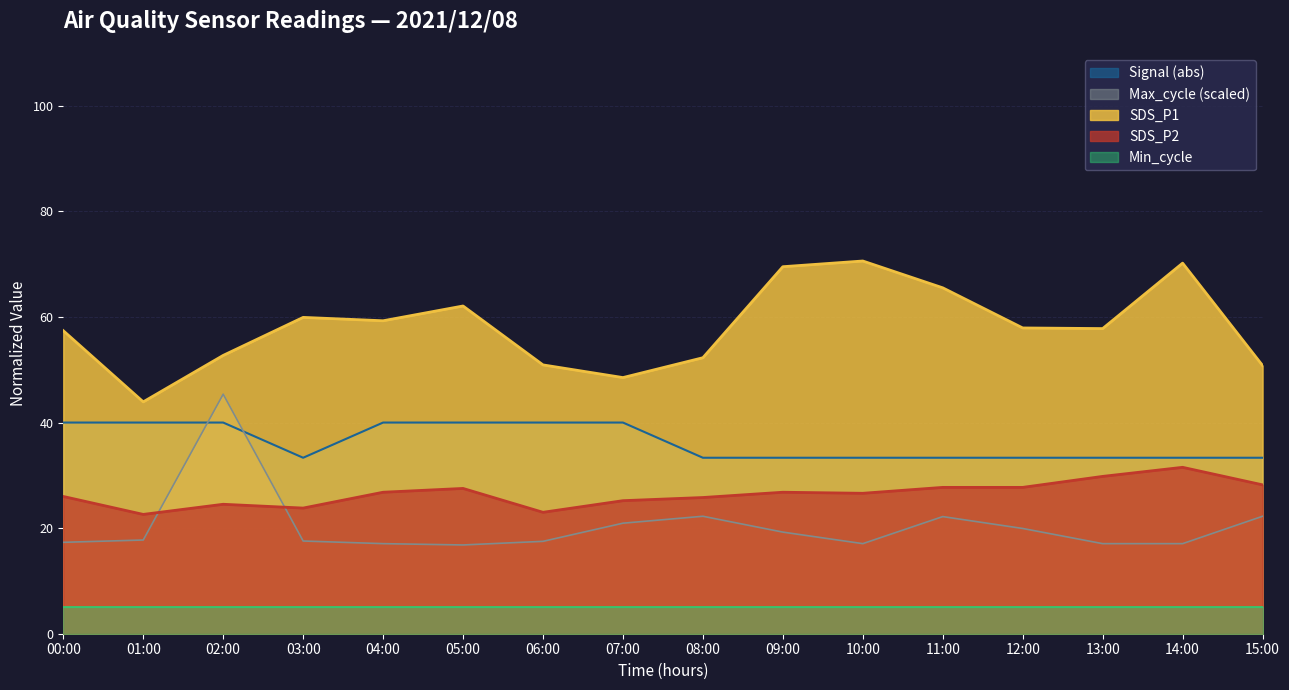

What is the approximate value of Max_cycle_scaled at 12:00?

19.9